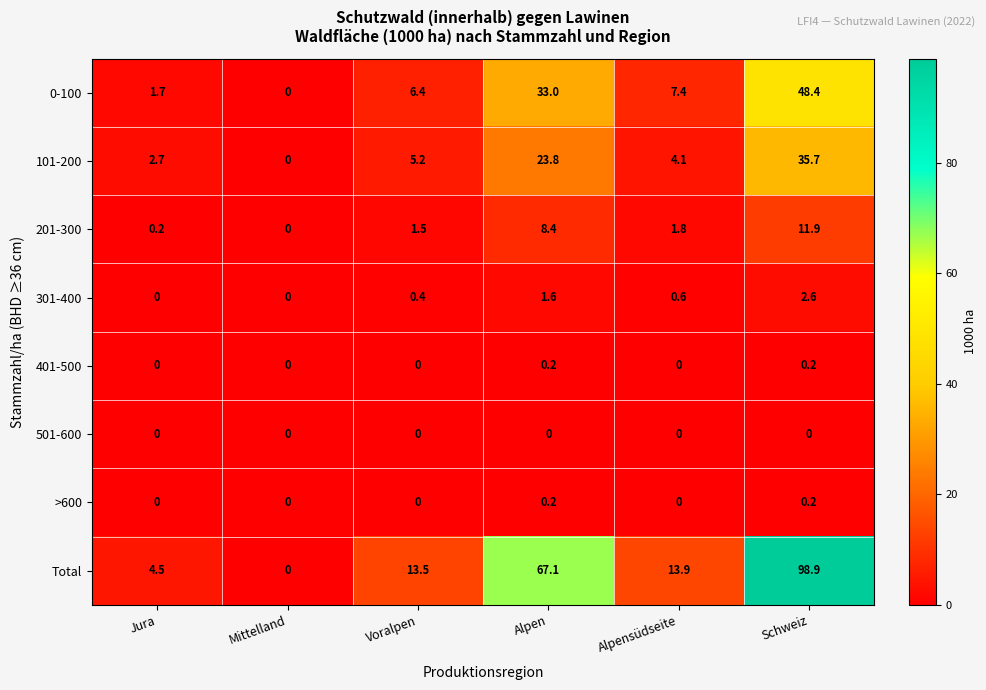

What is the difference between the highest and lowest values at Alpensüdseite?

13.9